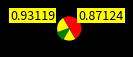

Which has a higher value, Ticket or Vote?

Vote